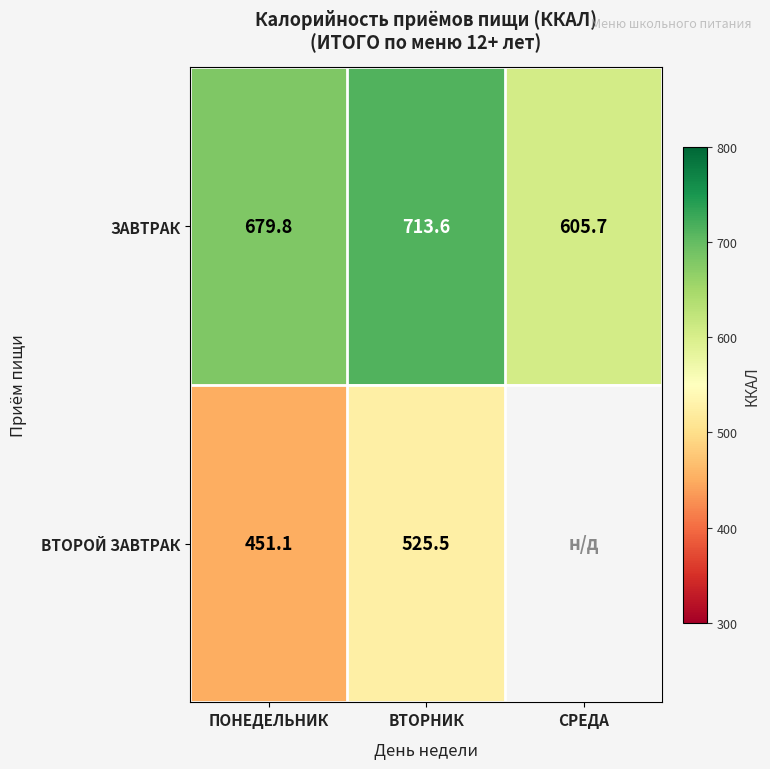

What is the sum of the ЗАВТРАК values at СРЕДА and ВТОРНИК?

1319.3